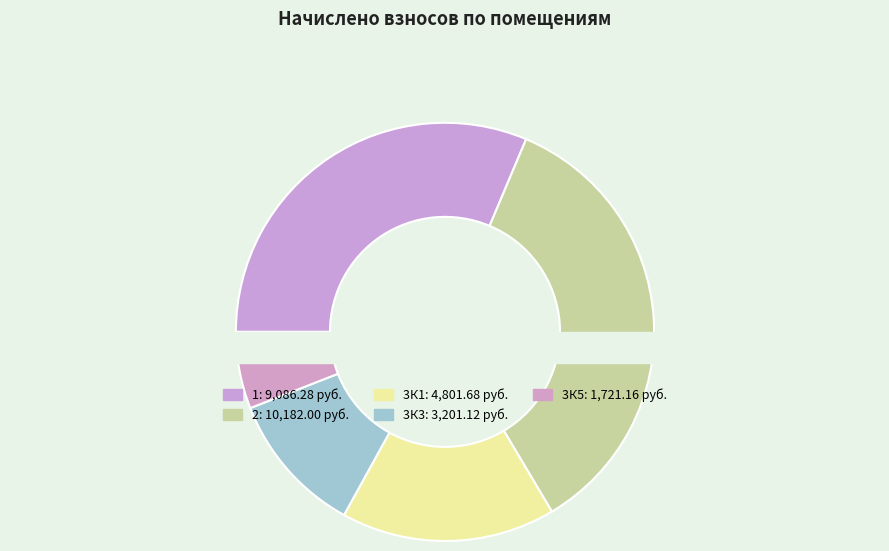

To the nearest percent, what is the combined percentage of 3К3 and 3К5?

17%